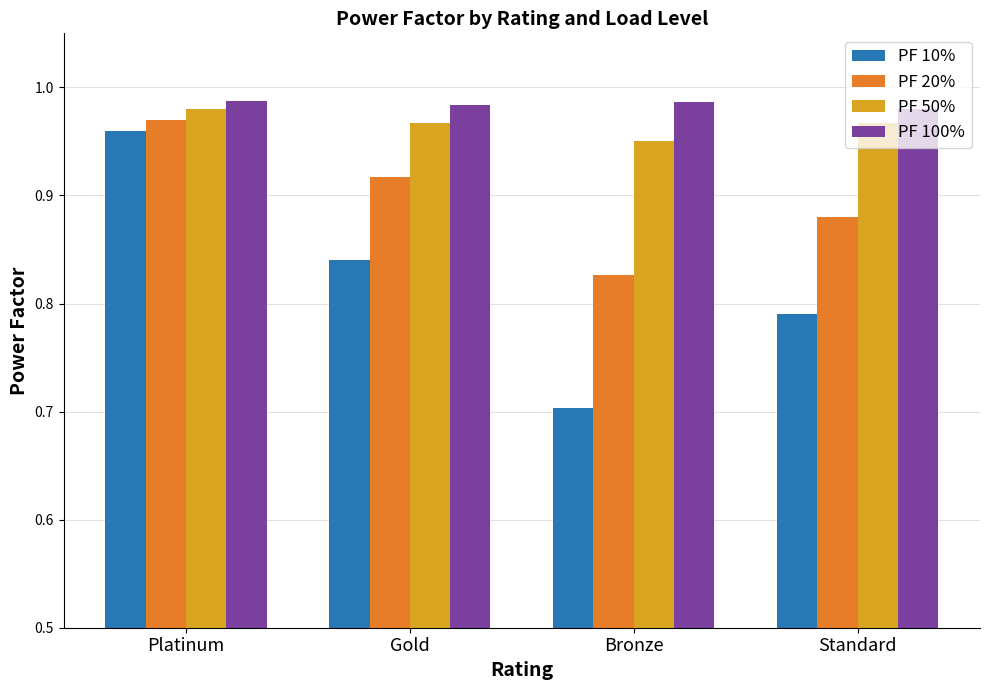

Which series has the largest total across all categories?

PF 100%